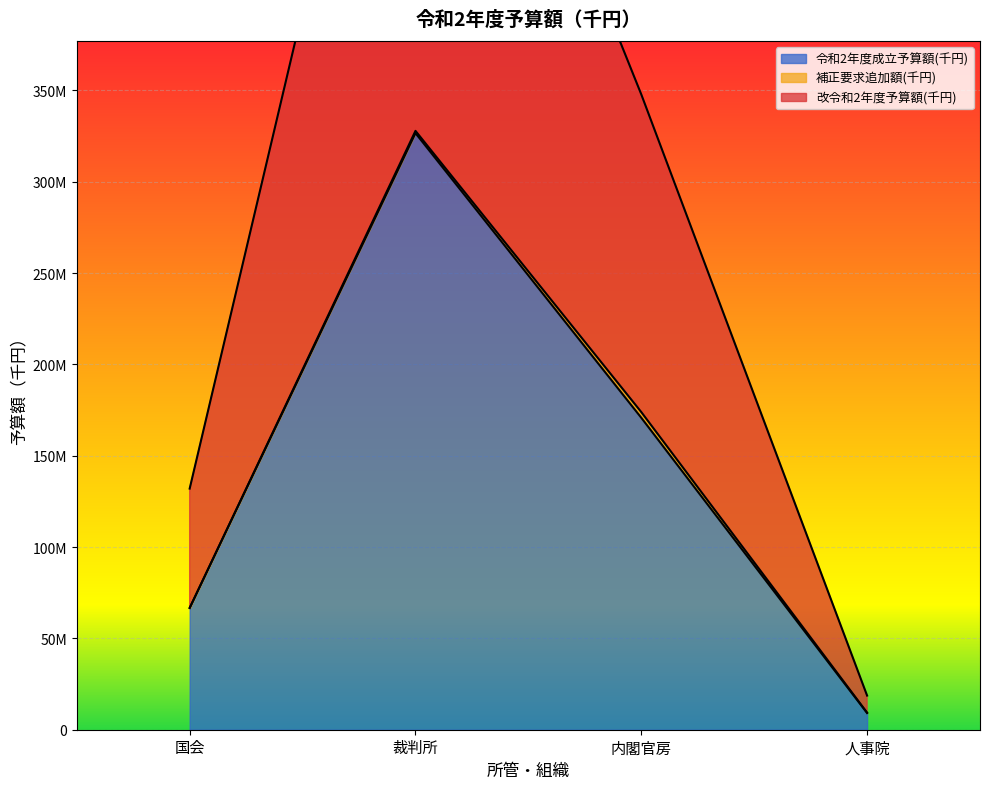

What is the difference between the 補正要求追加額(千円) values at 内閣官房 and 裁判所?

1044508